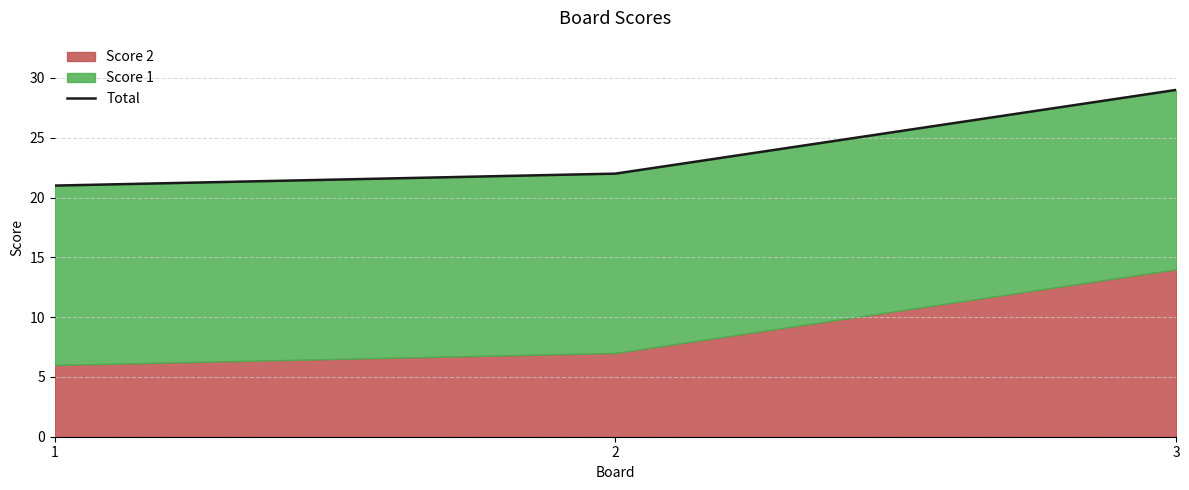

How many lines are shown in the chart?

1